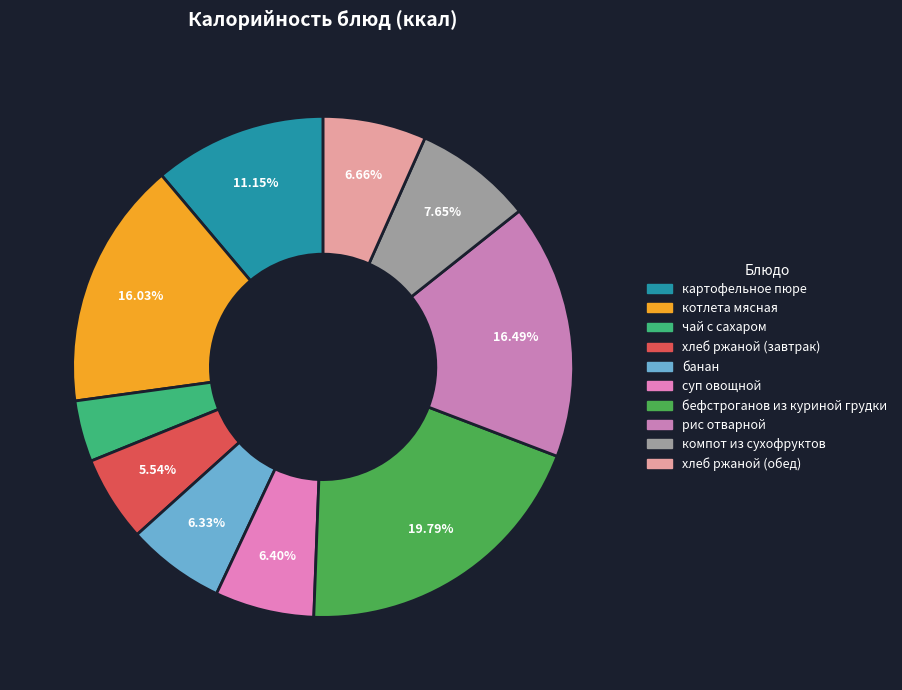

To the nearest percent, what percentage of the pie is котлета мясная?

16%